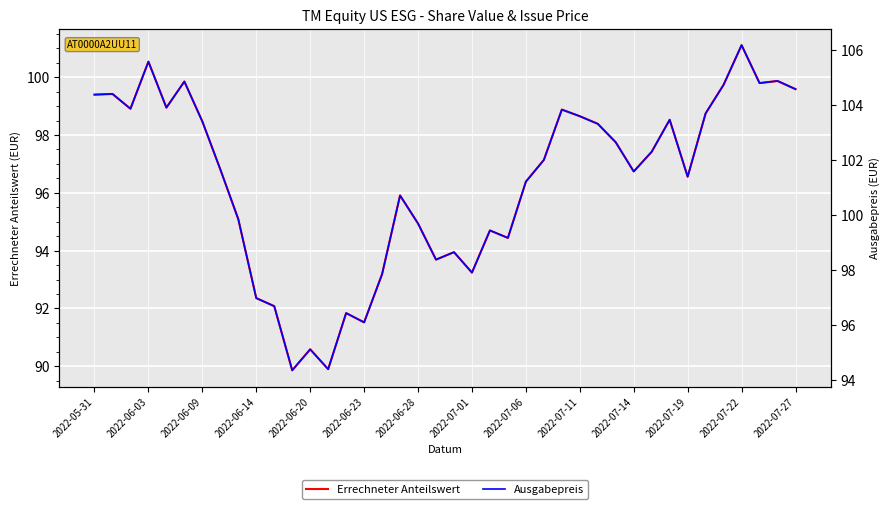

True or false: Ausgabepreis and Errechneter Anteilswert cross at least once.

False